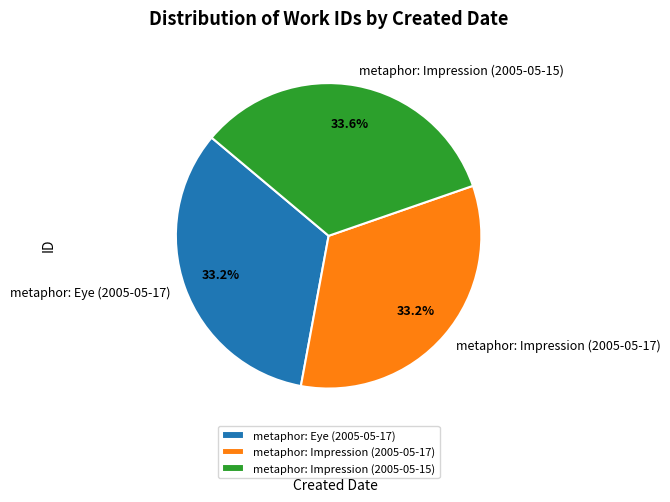

Is there a majority slice in this chart?

No